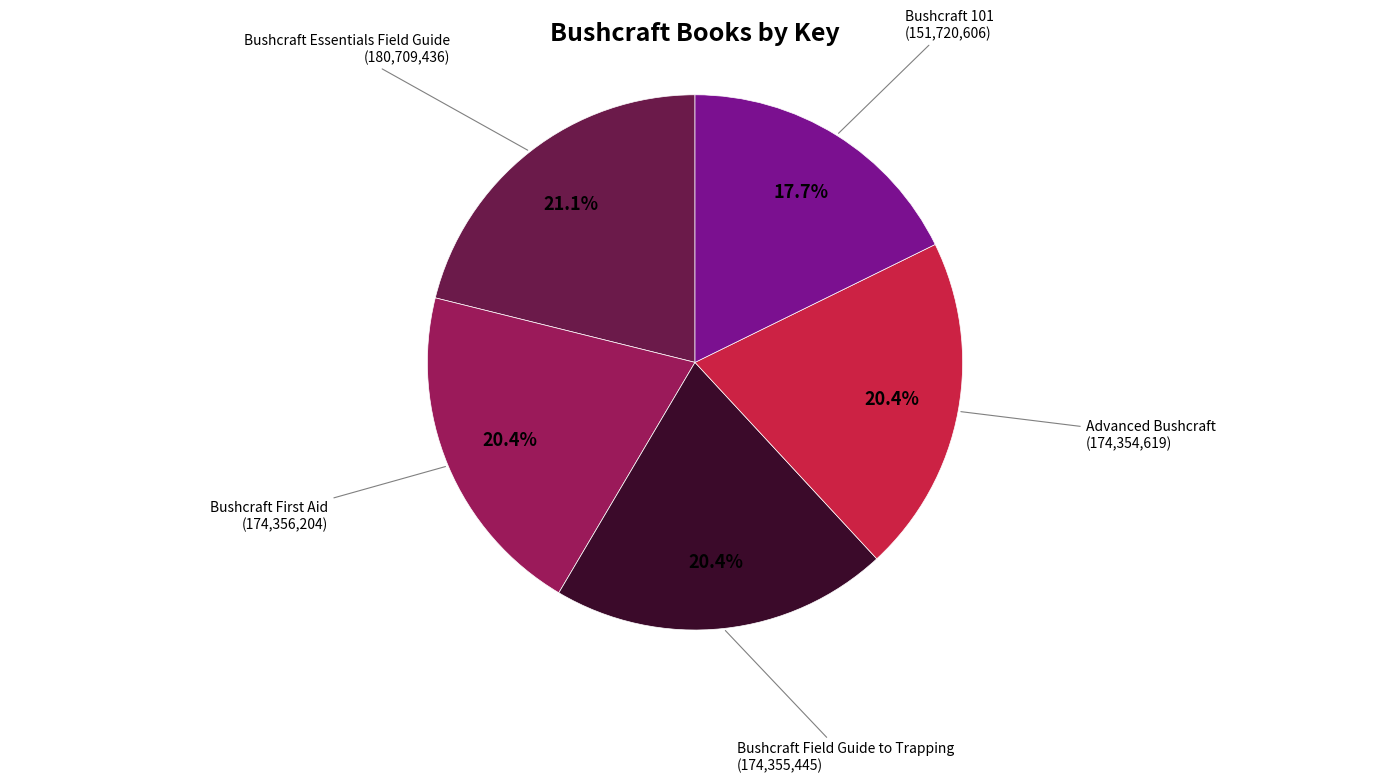

Does any single category account for the majority?

No